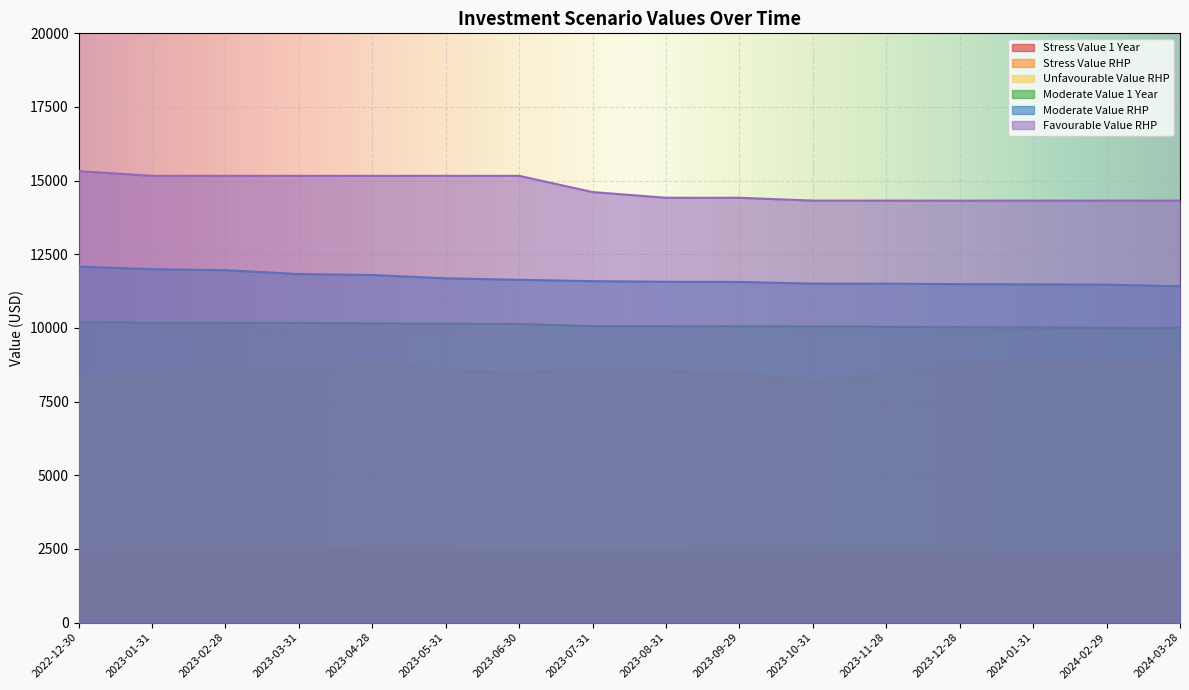

Where is the first local minimum for Unfavourable Value RHP?

2023-06-30